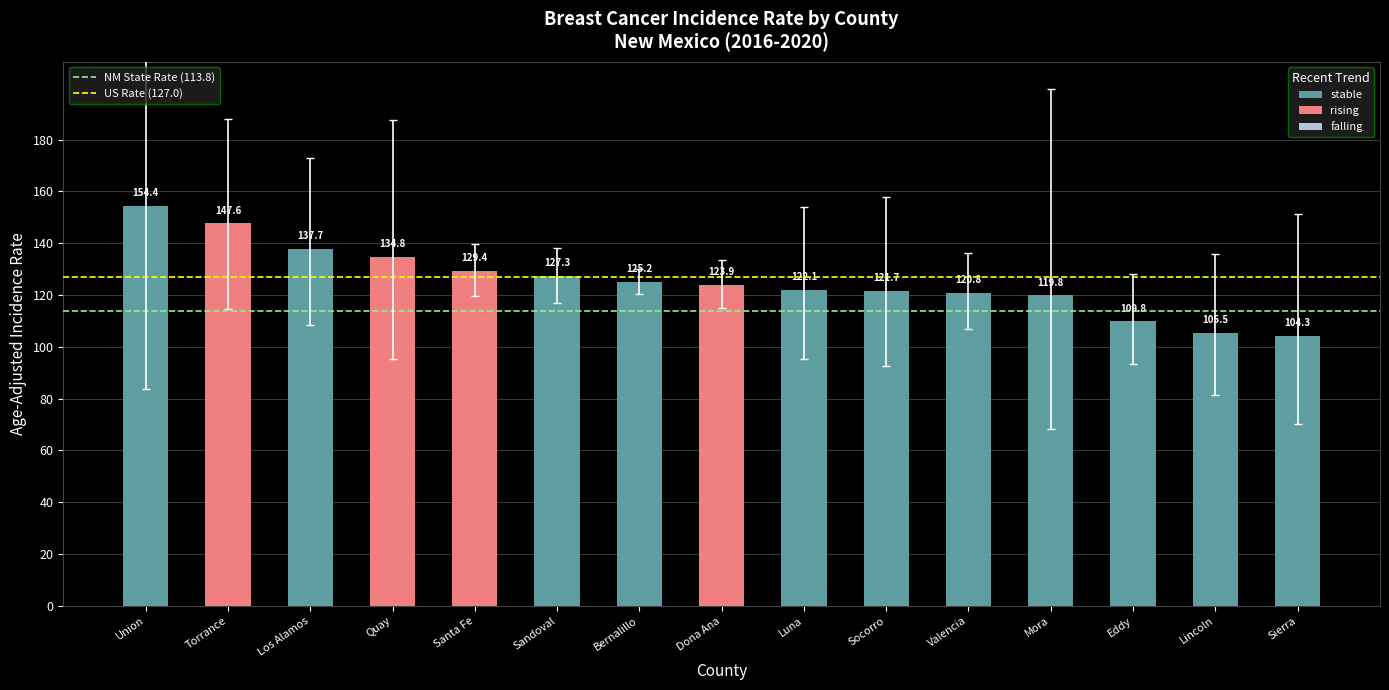

What value does the data have at Union?

154.4